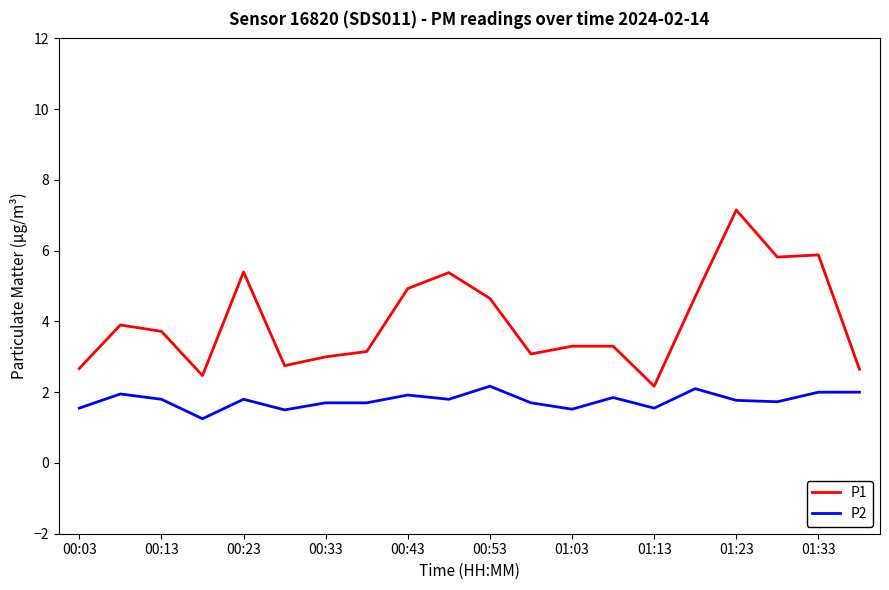

True or false: P1 and P2 cross at least once.

False